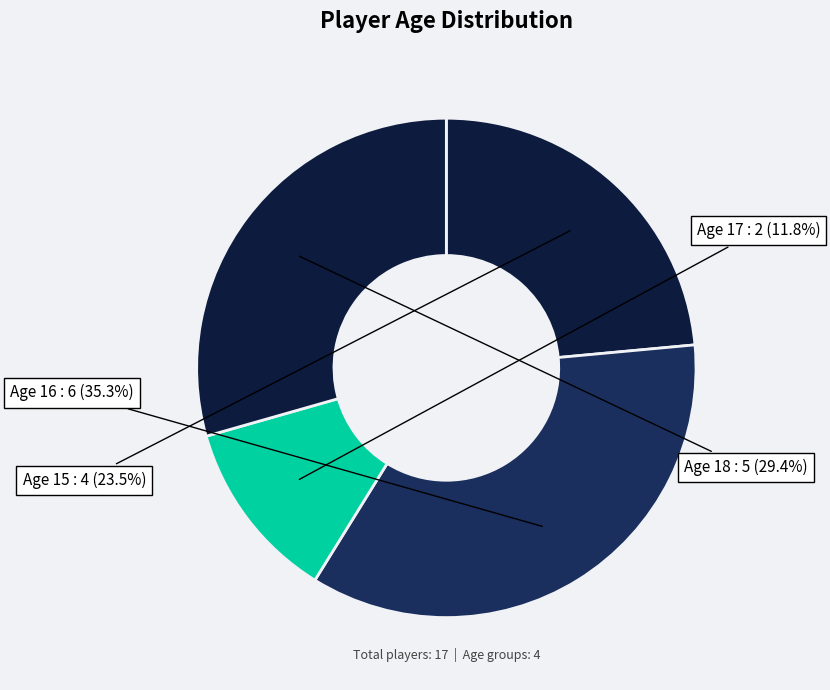

Which slice is the smallest?

17